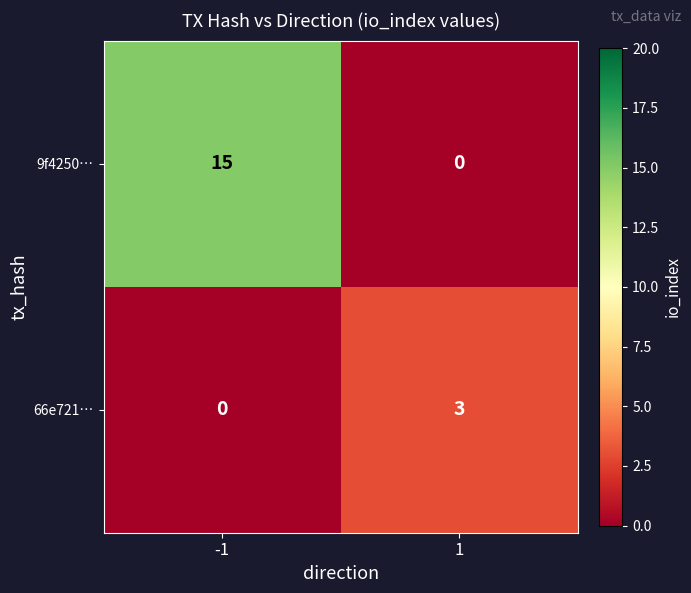

What is the maximum value shown in the chart?

15